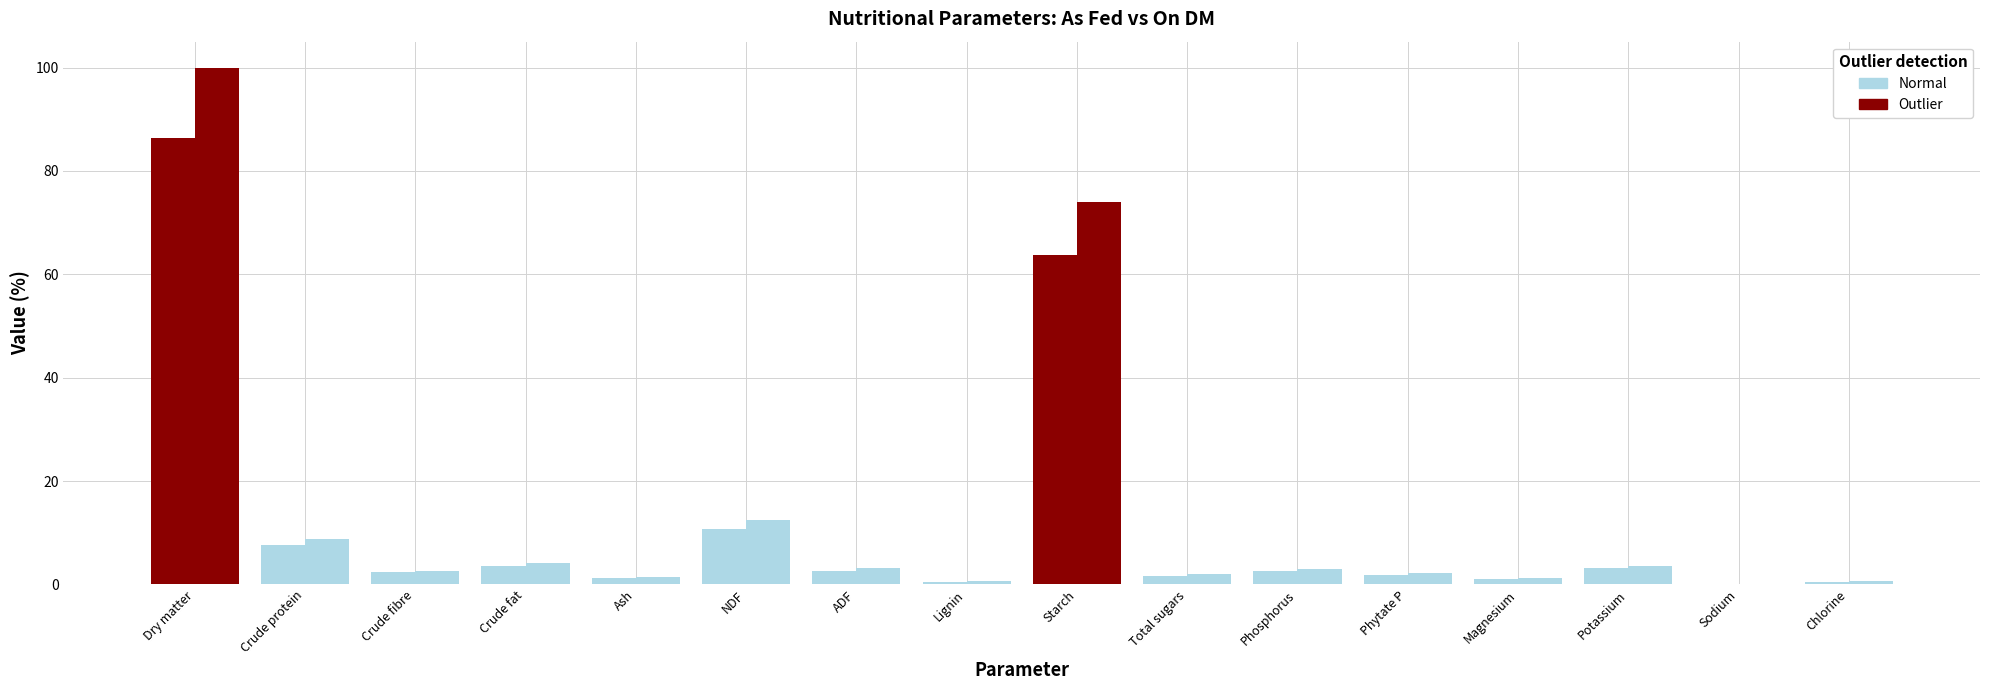

Is the value of As fed at Lignin greater than the value of On DM at Chlorine?

No